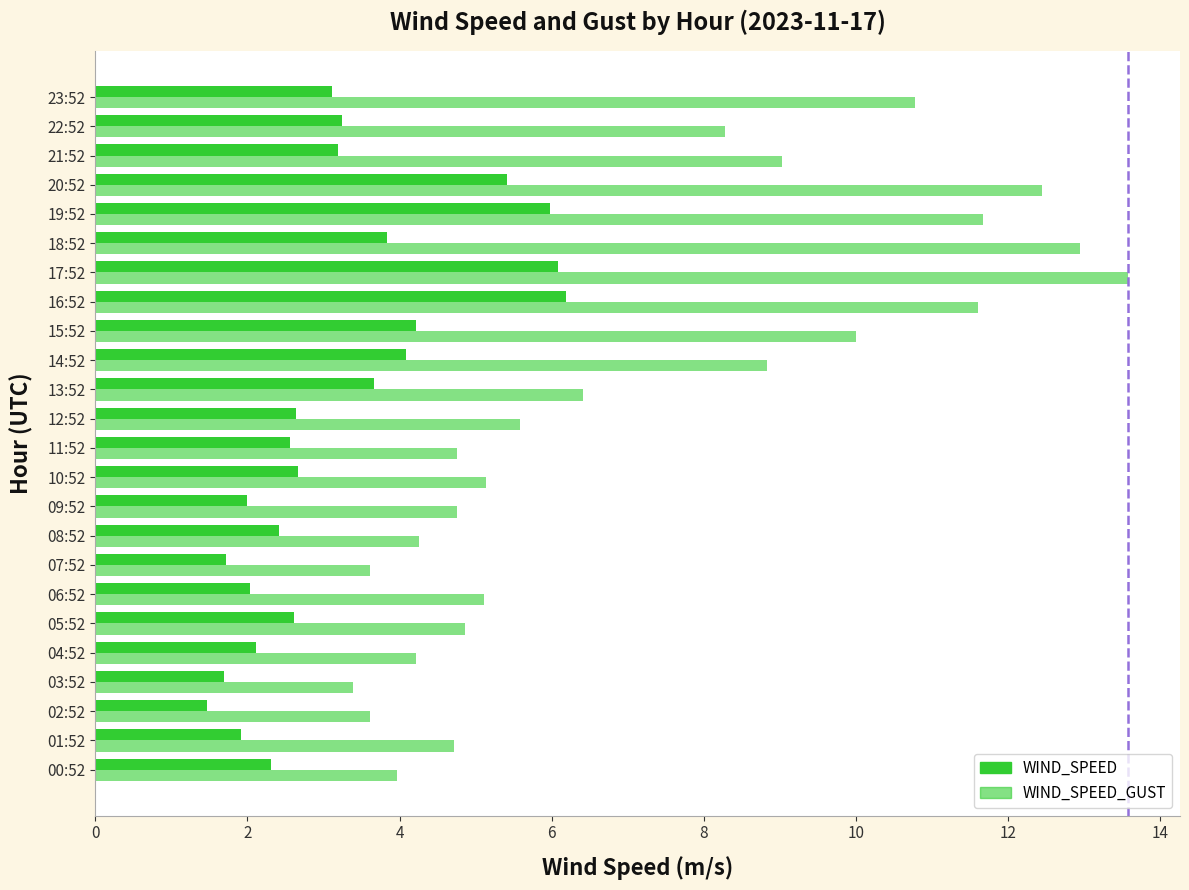

How many categories are shown in the chart?

24